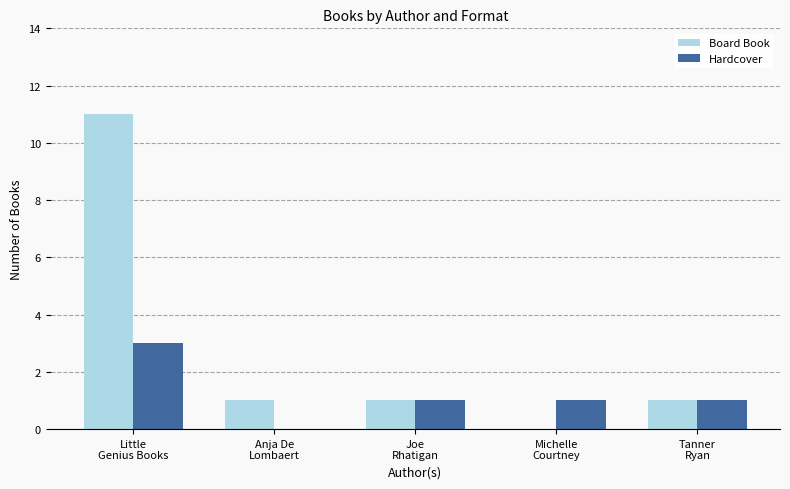

What is the sum of all Hardcover values?

6